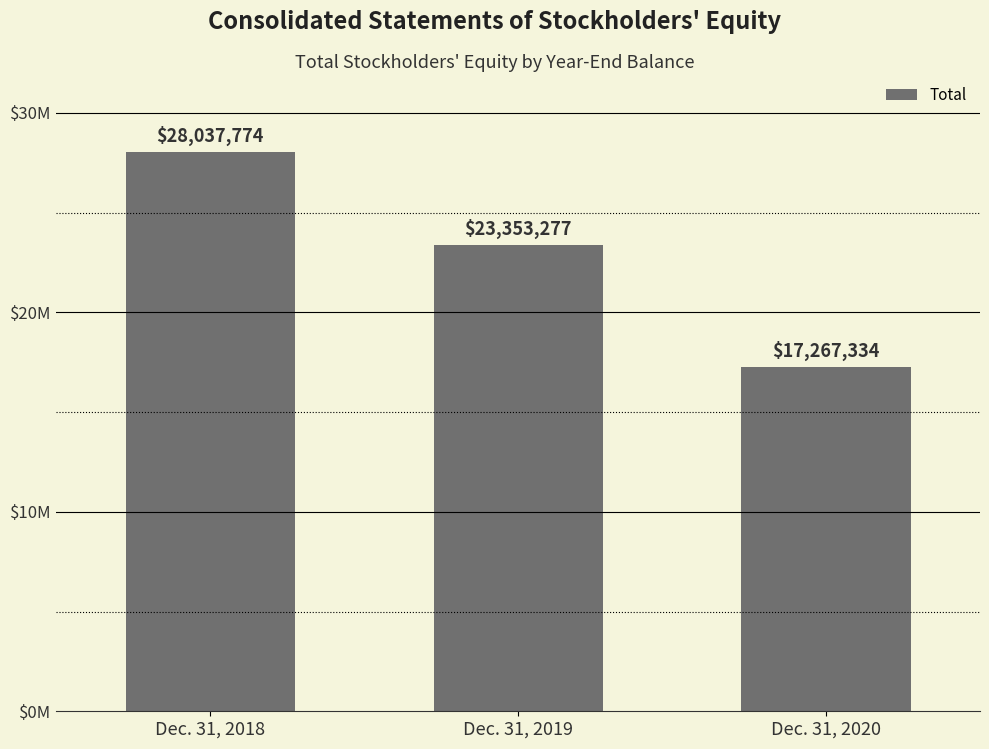

What is the difference between the maximum and minimum values?

10770440